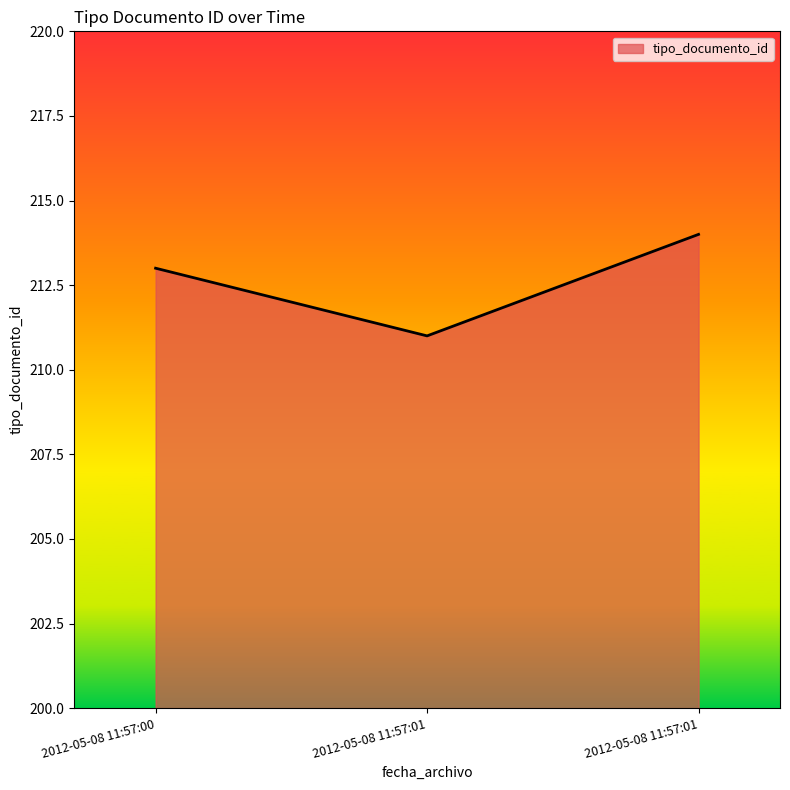

How many lines are shown in the chart?

1